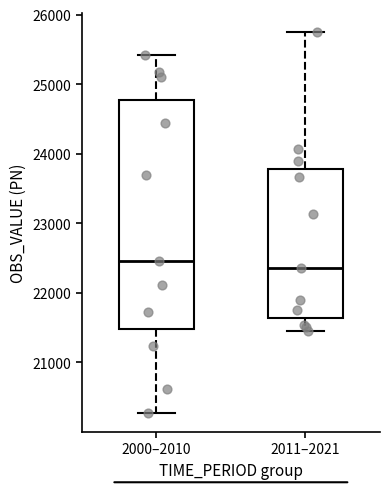

Reading left to right, transcribe this box plot: for each box, give where its median line is, the range the box spans, and where its two whiskers end, as read against the y-axis. The values are not printed on the chart, so give them approximately, as read against the axis.

2000–2010: median 22500, box 21500 to 24800, whiskers 20300 to 25400
2011–2021: median 22400, box 21600 to 23800, whiskers 21500 to 25700